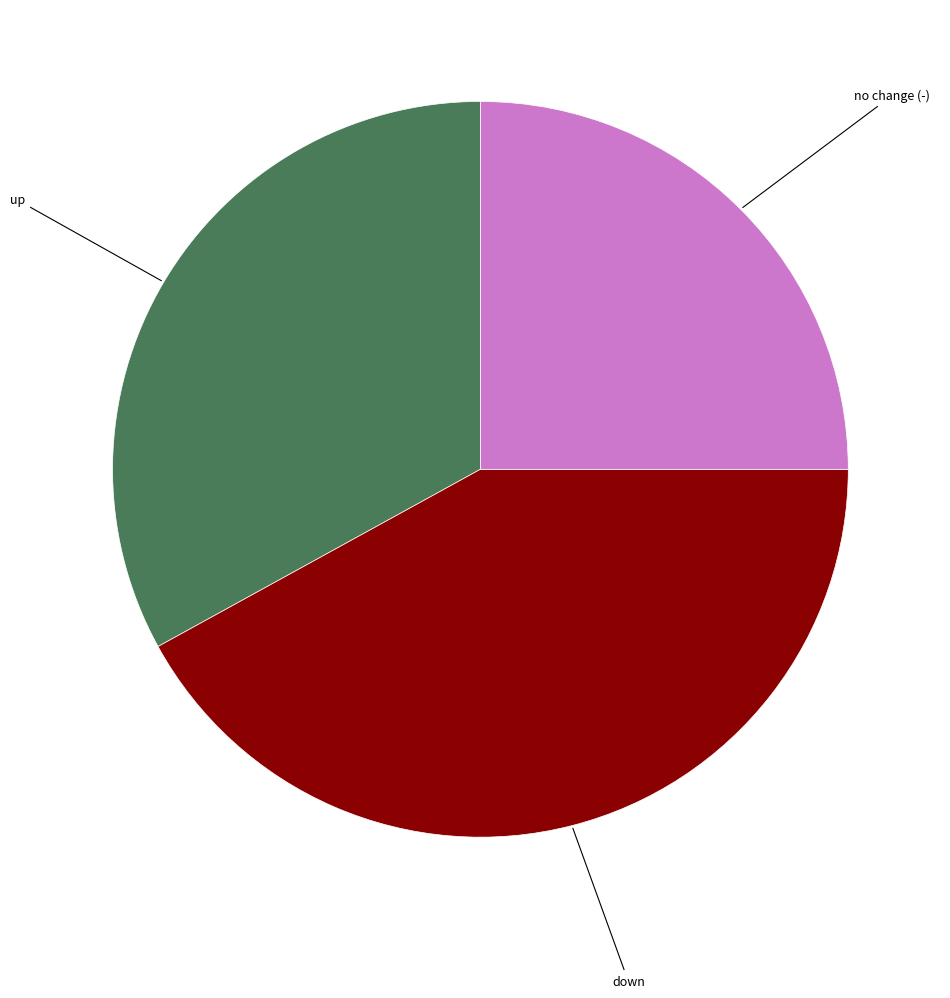

Is there any slice that represents more than half of the pie?

No